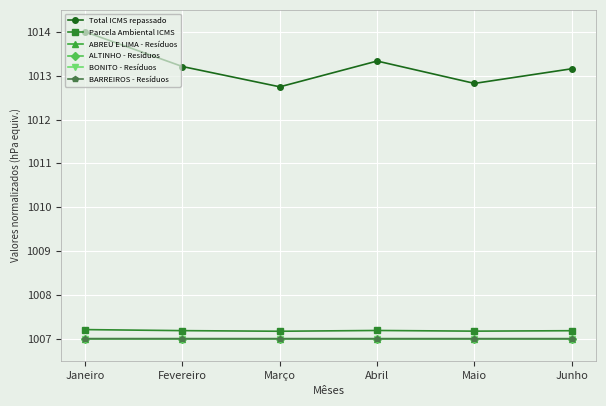

True or false: ABREU E LIMA - Resíduos and BONITO - Resíduos cross at least once.

False